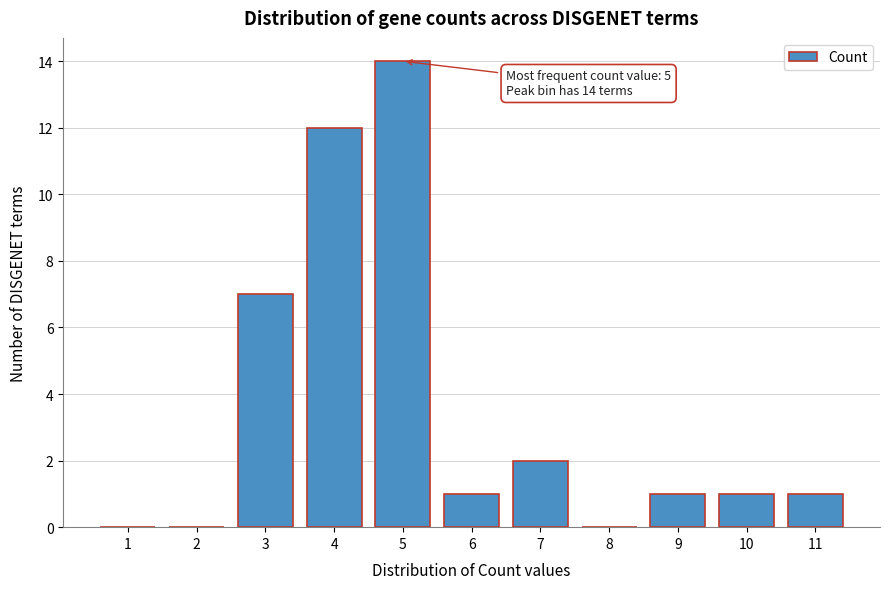

Reading left to right, transcribe all the data shown in this chart.

1=0	2=0	3=7	4=12	5=14	6=1	7=2	8=0	9=1	10=1	11=1